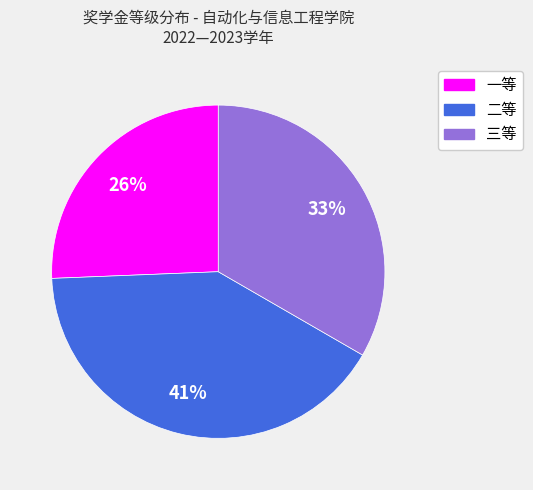

To the nearest percent, what is the average slice percentage?

33%